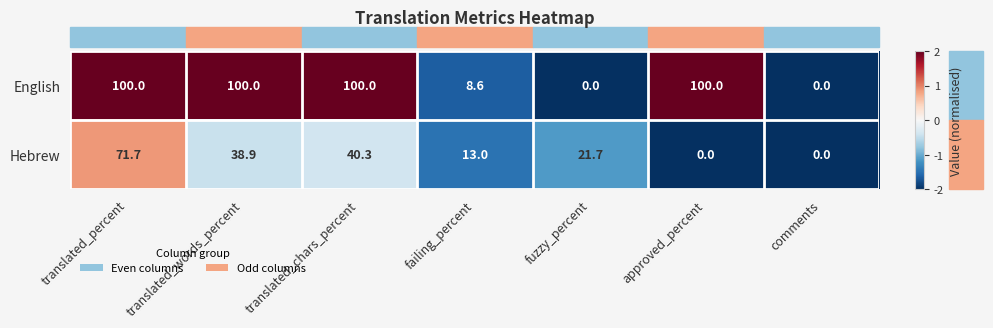

Rank the series by their maximum value, from highest to lowest.

English, Hebrew